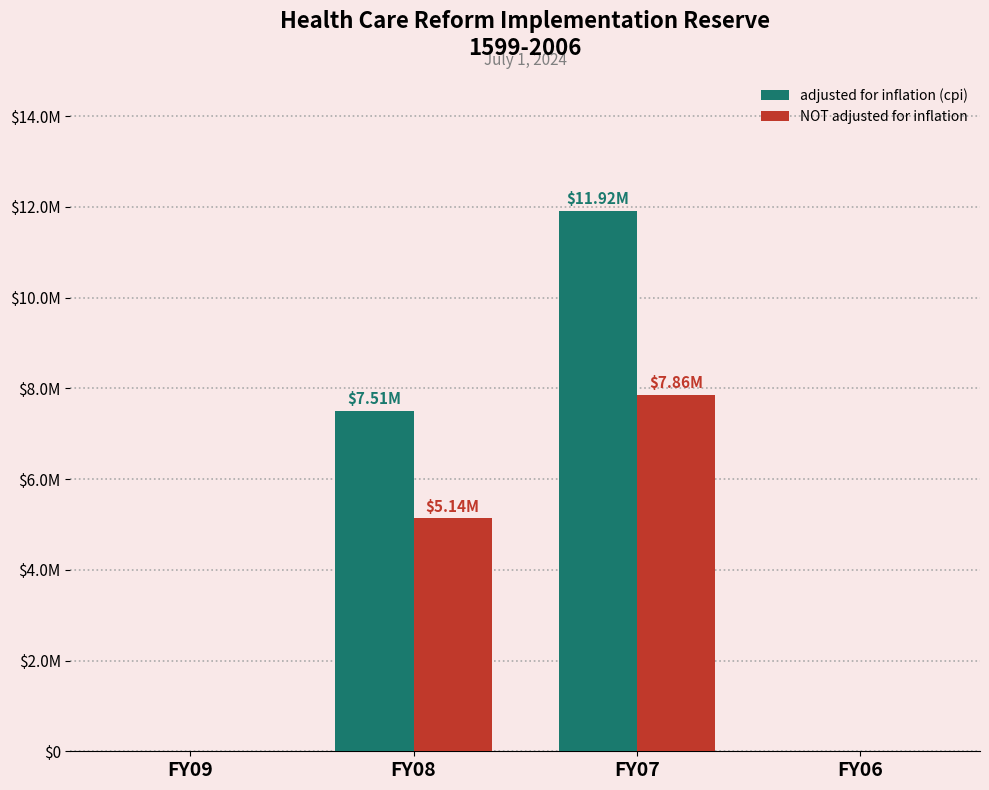

Reading left to right, transcribe all the data shown in this chart.

adjusted for inflation (cpi): 0	7509752	11917542	0
NOT adjusted for inflation: 0	5137981	7862019	0